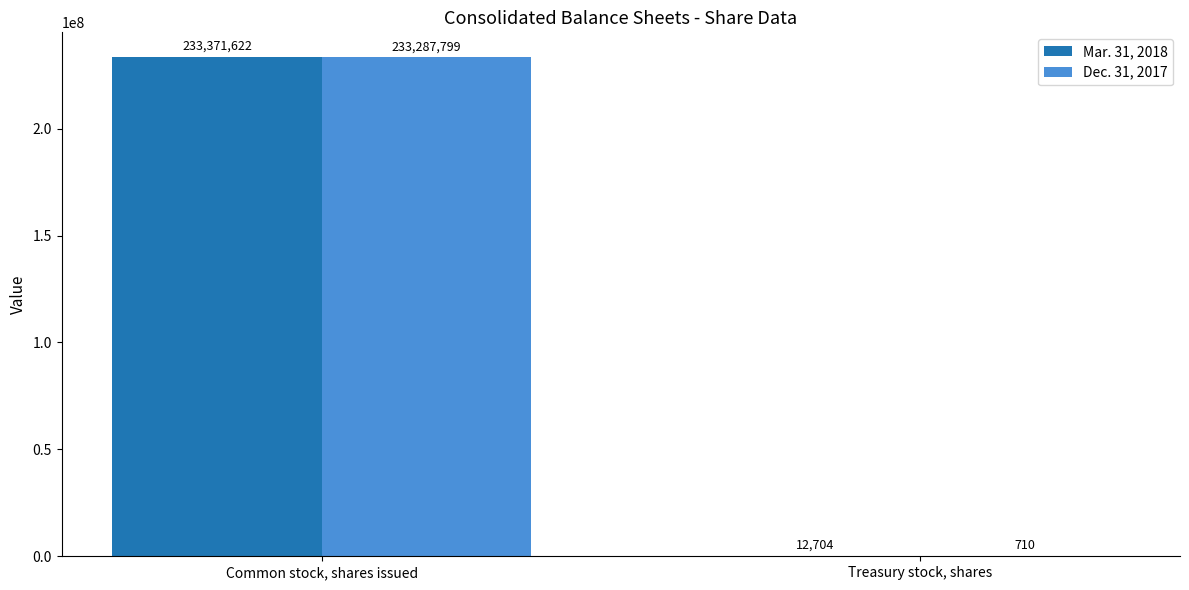

Which series changed the most between Common stock, shares issued and Treasury stock, shares?

Mar. 31, 2018